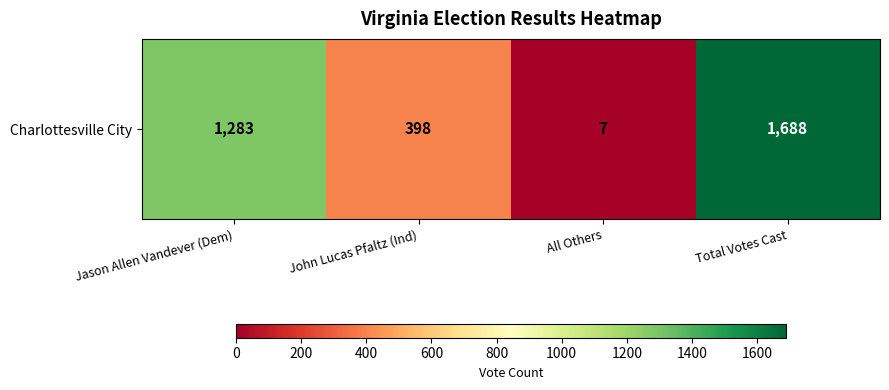

List the labels in order of value, smallest first.

All Others, John Lucas Pfaltz (Ind), Jason Allen Vandever (Dem), Total Votes Cast